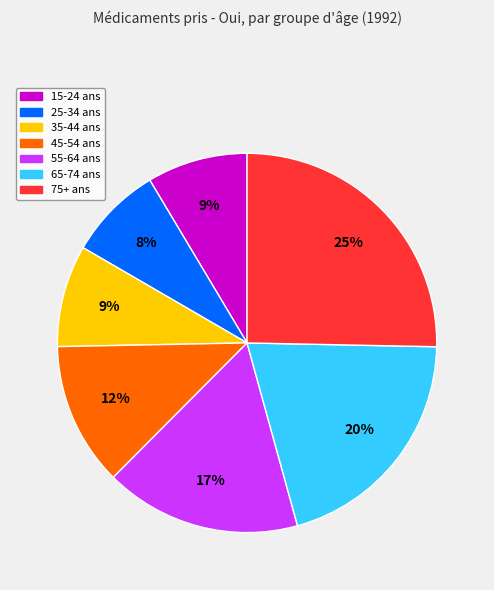

The 25-34 ans slice represents 8% of the pie. True or false?

True